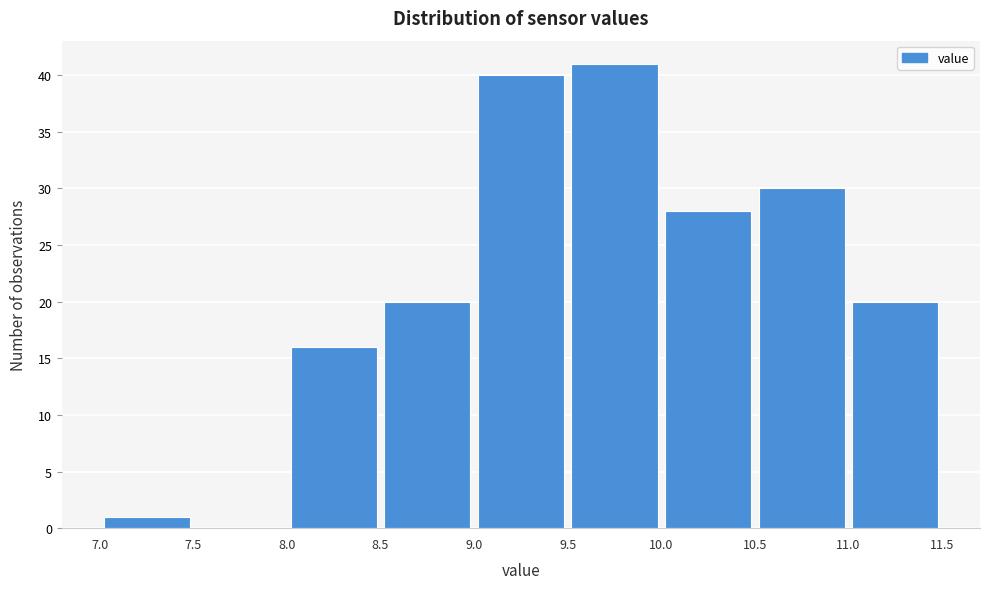

Reading left to right, transcribe this chart: for each bar, give the range it covers on the x-axis and its height. The values are not printed on the chart, so give them approximately, as read against the axis.

7.0 to 7.5: 1
7.5 to 8.0: 0
8.0 to 8.5: 16
8.5 to 9.0: 20
9.0 to 9.5: 40
9.5 to 10.0: 41
10.0 to 10.5: 28
10.5 to 11.0: 30
11.0 to 11.5: 20